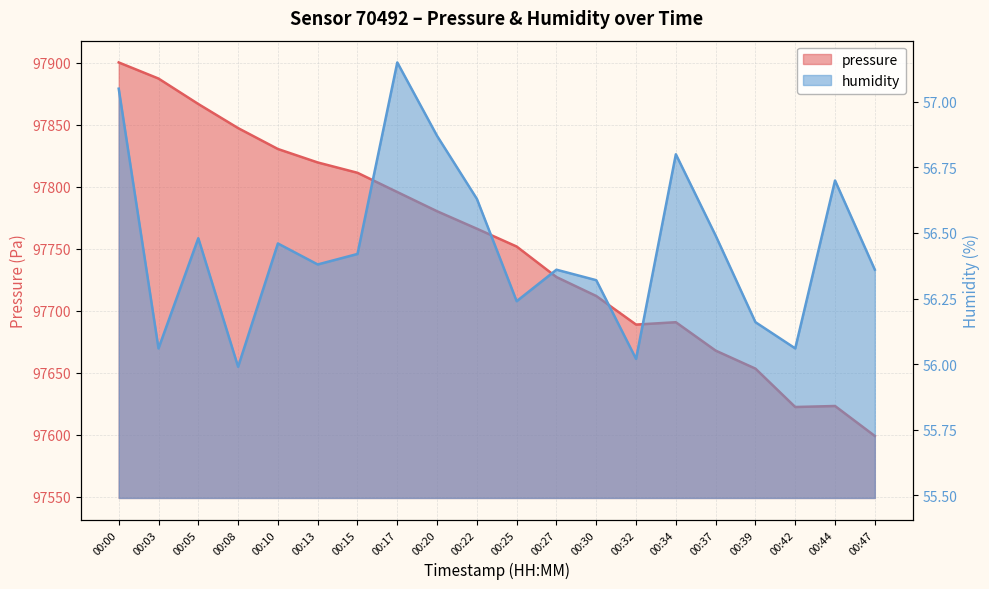

At which category does the chart reach its minimum across all series?

00:08